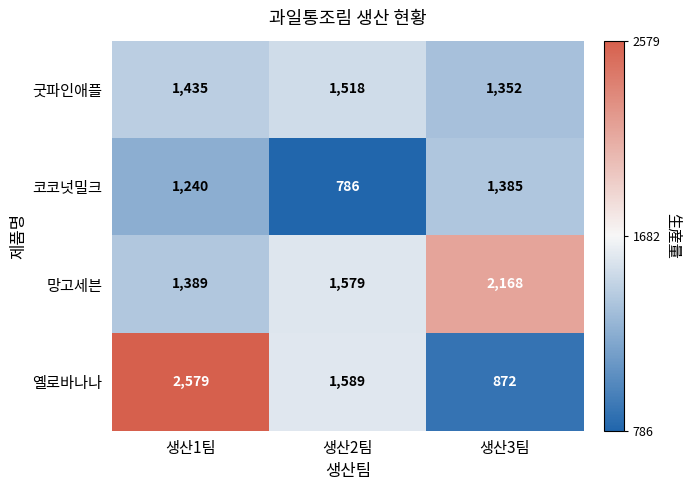

How many data points does each series have?

3